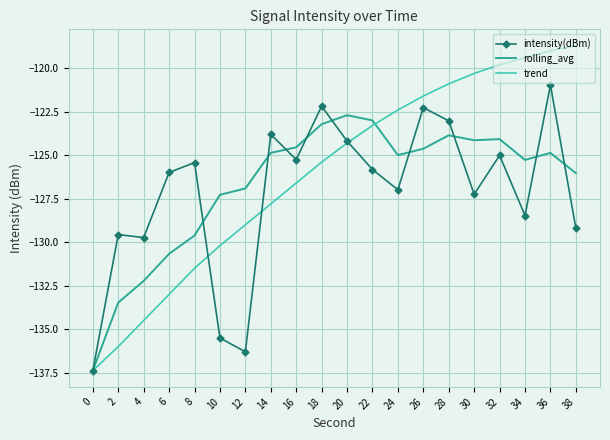

At which category is the sum across all series the highest?

36